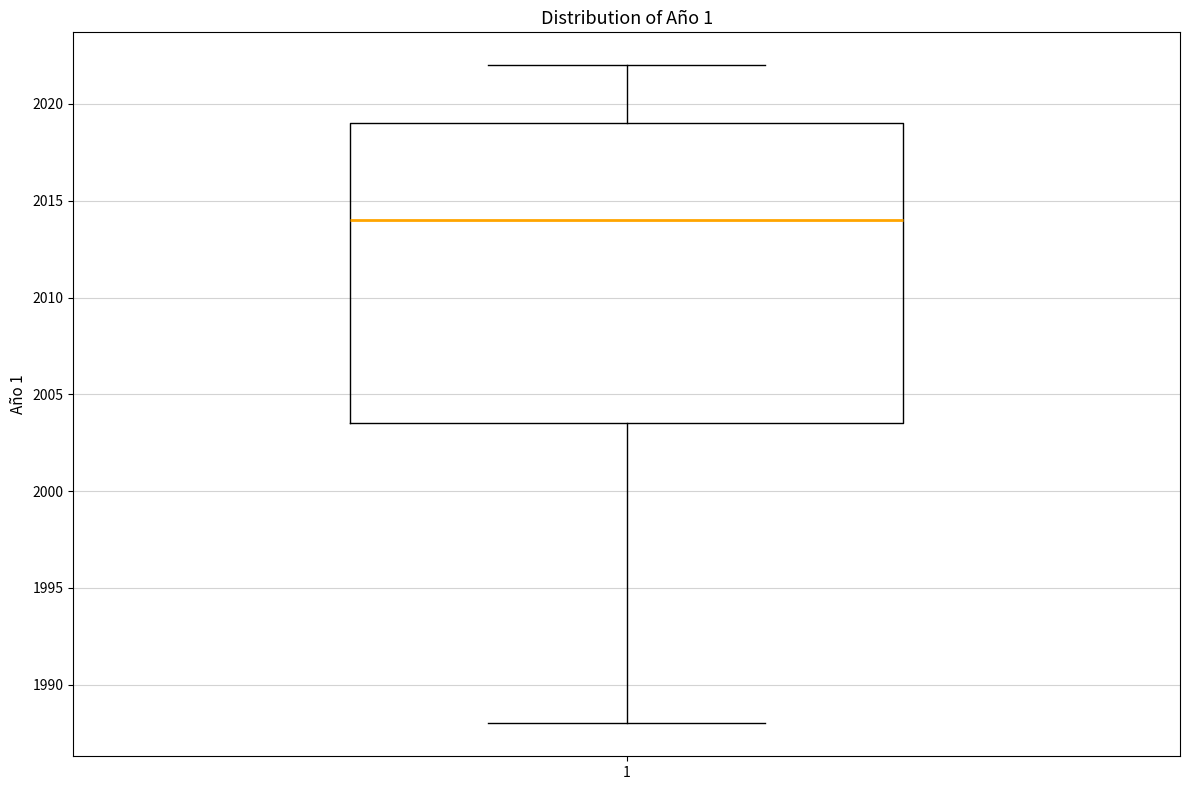

Transcribe this box plot: give where the median line is, the range the box spans, and where the two whiskers end, as read against the y-axis. The values are not printed on the chart, so give them approximately, as read against the axis.

median 2014.0, box 2003.5 to 2019.0, whiskers 1988.0 to 2022.0